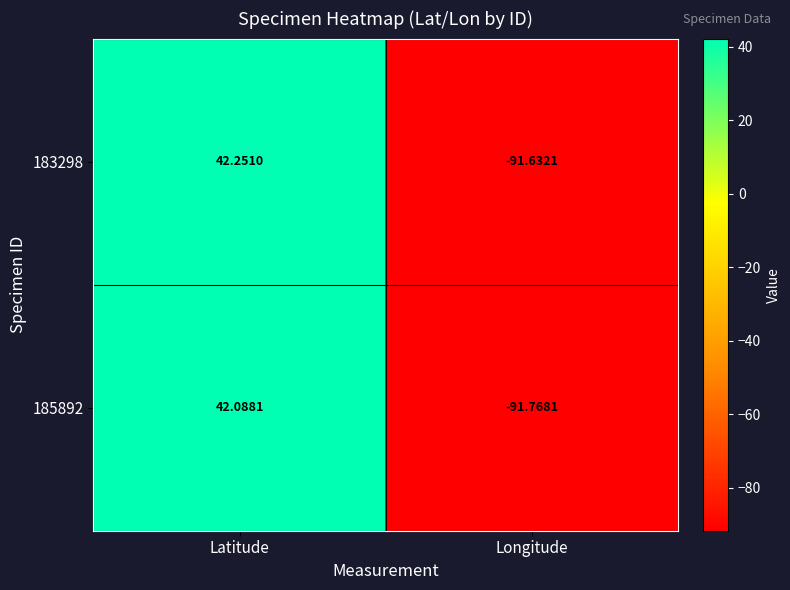

At which category is the sum across all series the highest?

Latitude